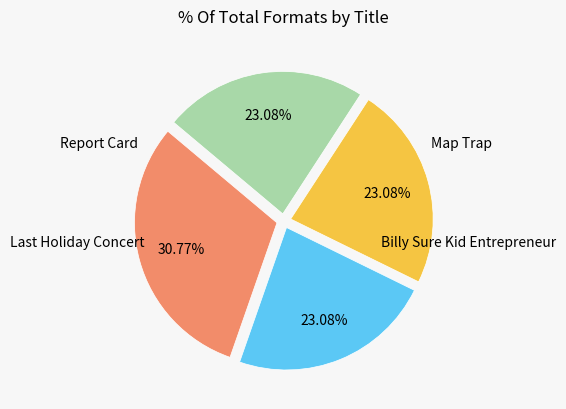

Is there a majority slice in this chart?

No